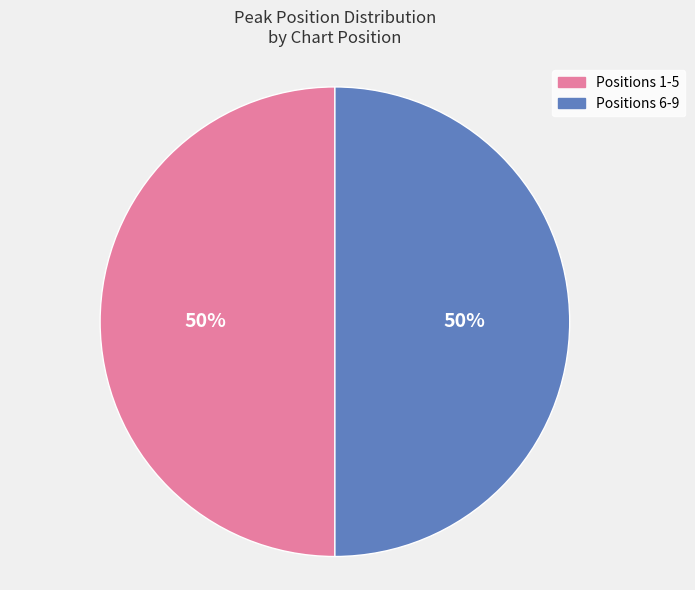

Do Positions 1-5 and Positions 6-9 together represent more than half of the pie?

Yes